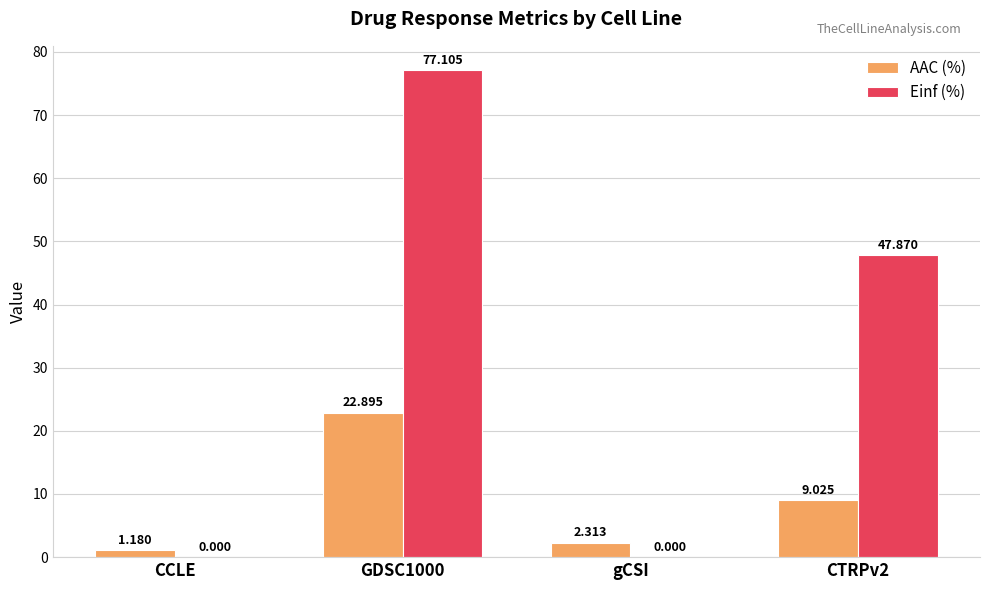

Between CCLE and GDSC1000, which series saw the biggest shift?

Einf (%)